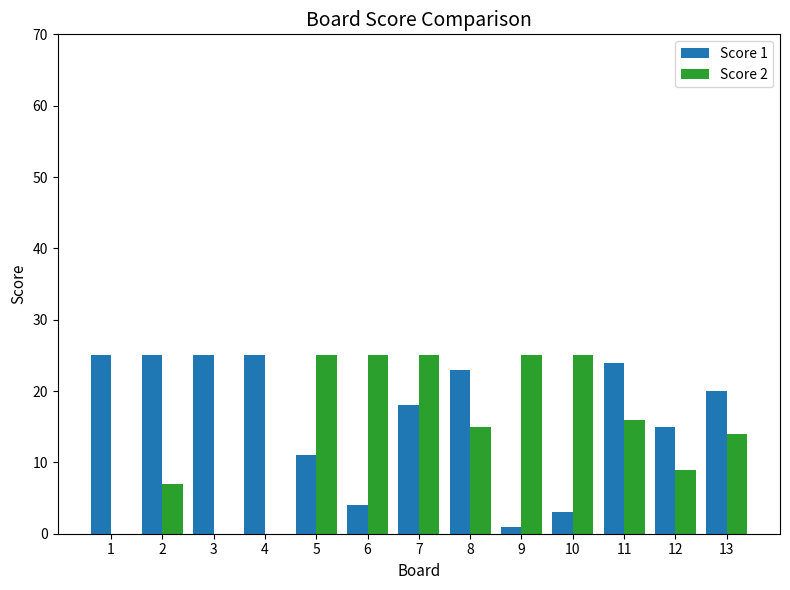

Which series changed the most between 7 and 13?

Score 2